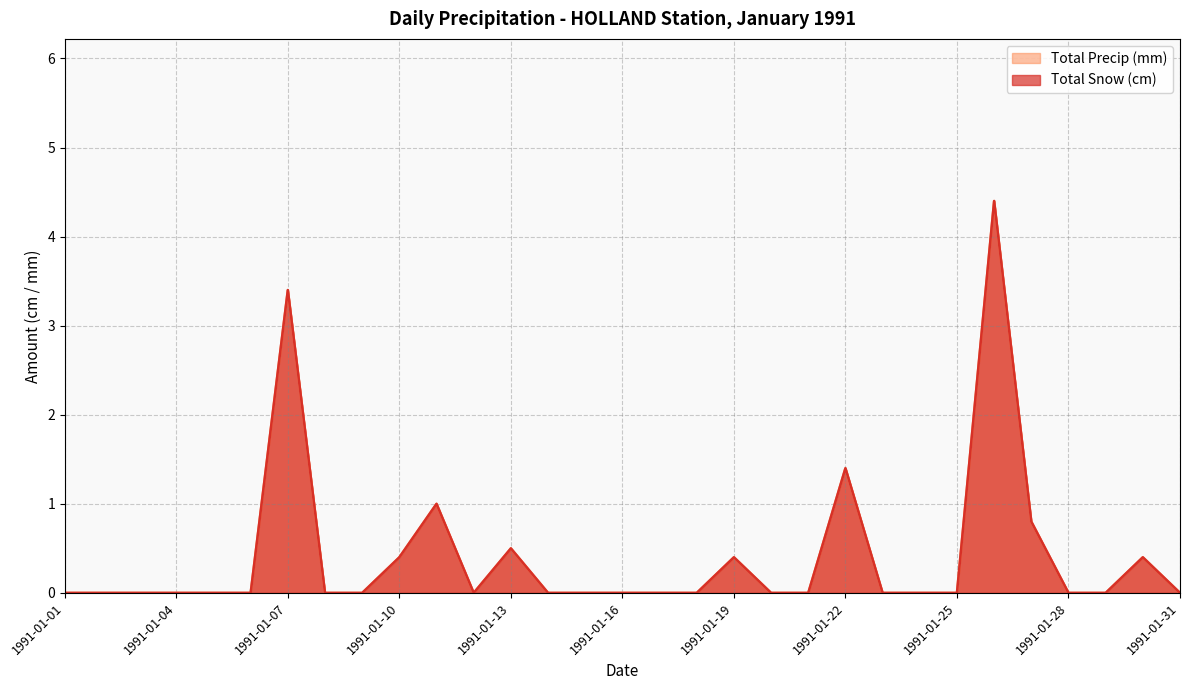

What are all the series names shown in the legend?

Total Snow (cm), Total Precip (mm)